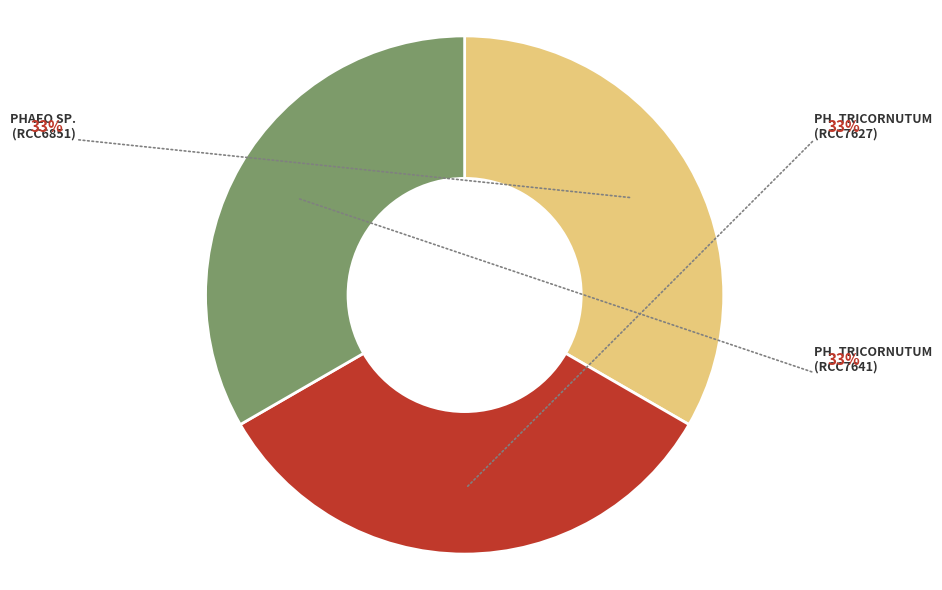

Is there a majority slice in this chart?

No